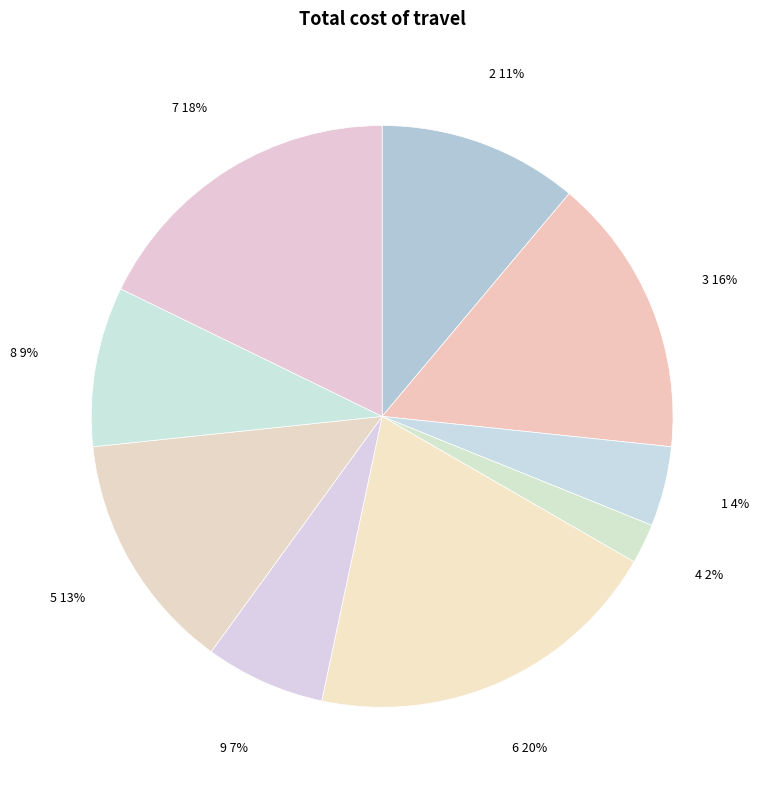

Approximately how many times larger is the value at 9 compared to 7?

0.4